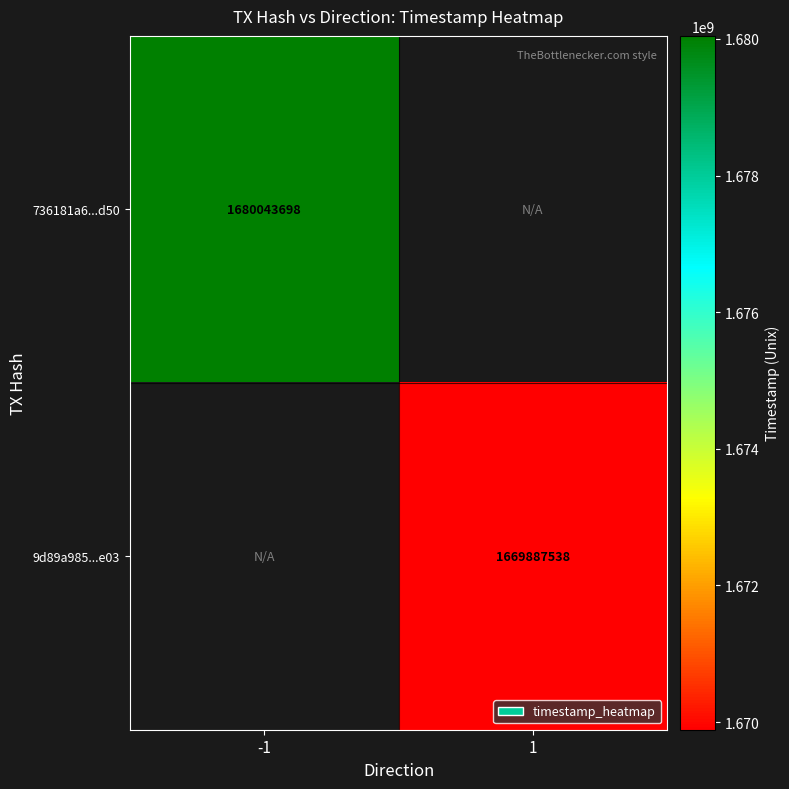

The 736181a6...d50 series shows 2643023695 at -1. True or false?

False